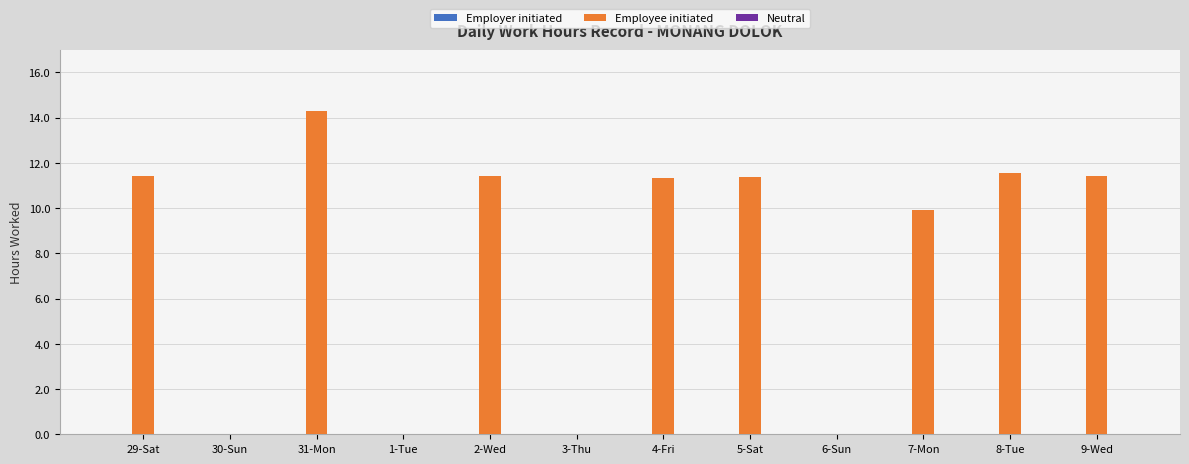

What is the ratio of the value at 29-Sat to the value at 4-Fri?

1.0